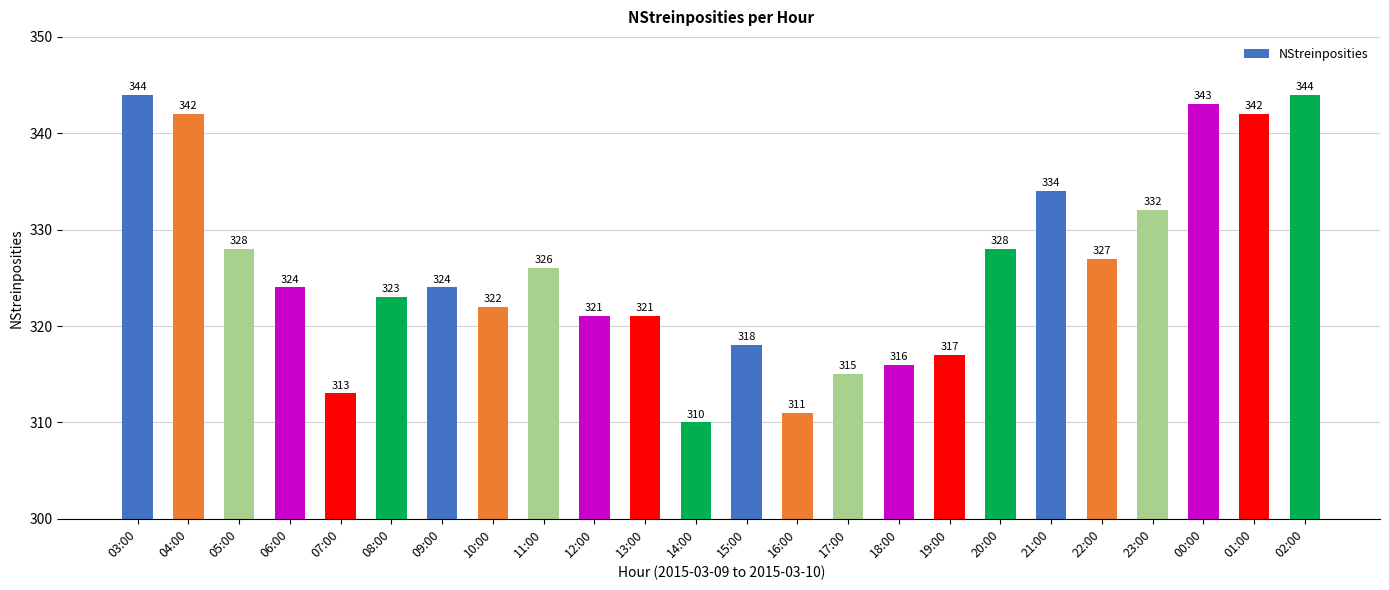

Reading left to right, list all the values displayed in this chart.

03:00=344	04:00=342	05:00=328	06:00=324	07:00=313	08:00=323	09:00=324	10:00=322	11:00=326	12:00=321	13:00=321	14:00=310	15:00=318	16:00=311	17:00=315	18:00=316	19:00=317	20:00=328	21:00=334	22:00=327	23:00=332	00:00=343	01:00=342	02:00=344